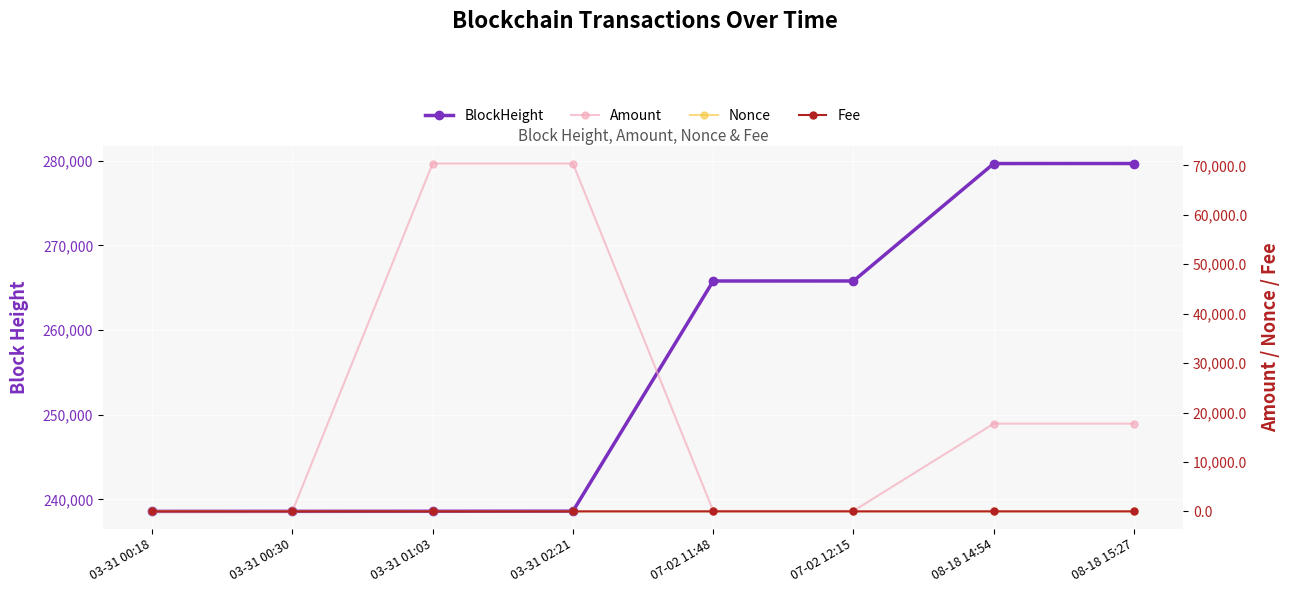

True or false: Amount has a value of 14.5 at 03-31 00:18.

False